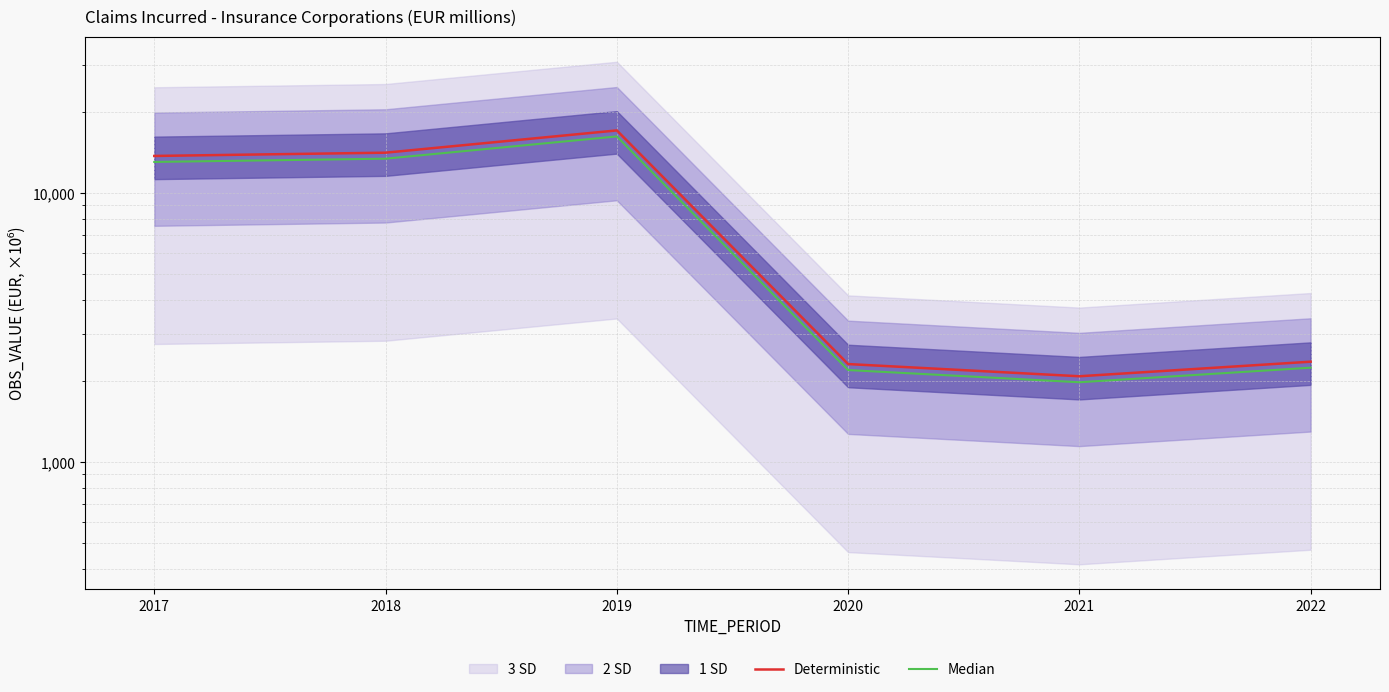

True or false: Median and Deterministic cross at least once.

False